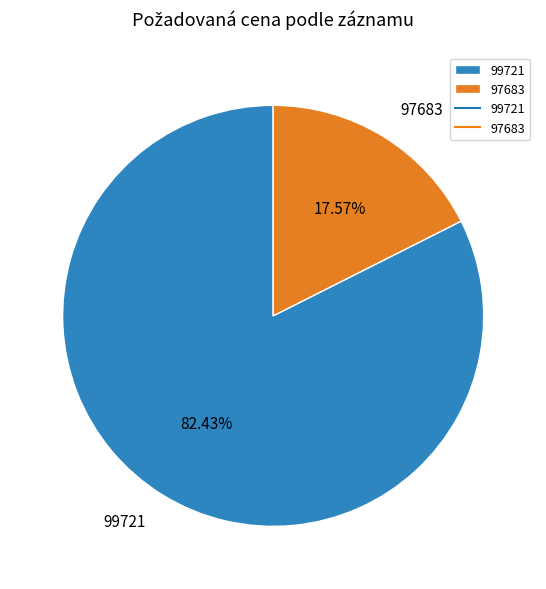

What percentage is the 97683 slice, to the nearest percent?

18%